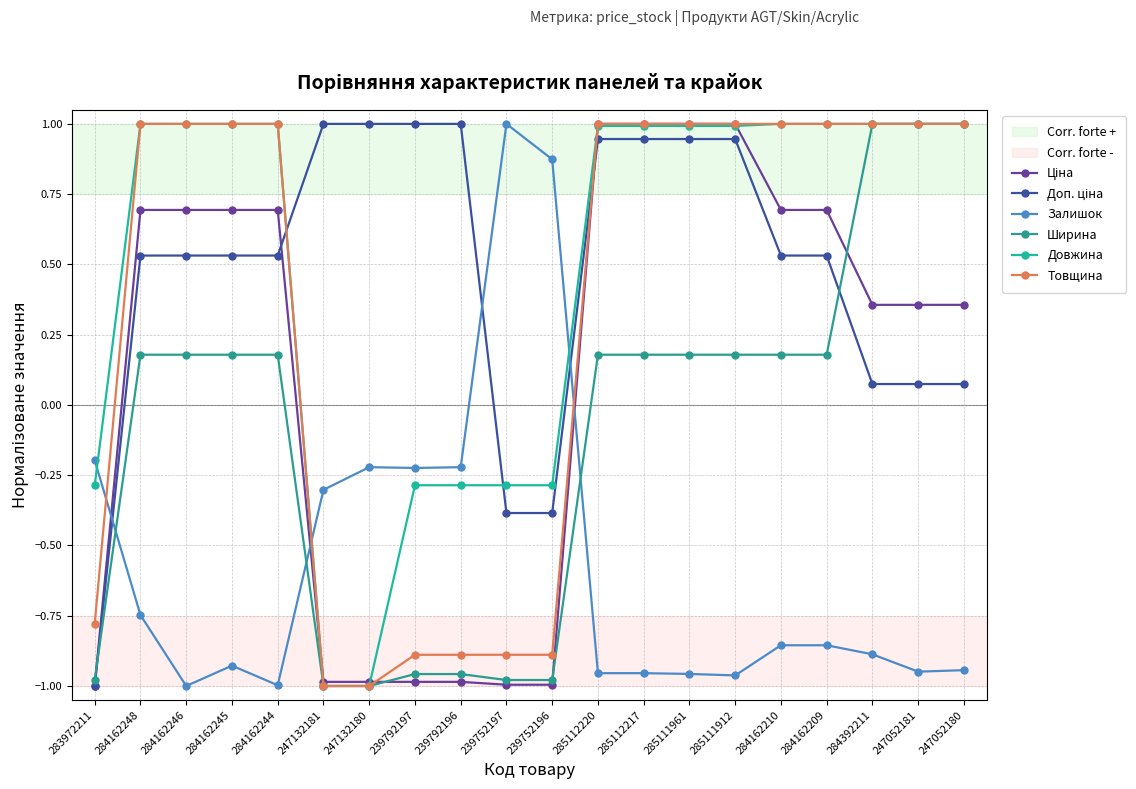

Where is Ширина nearest to the value 0?

284162248